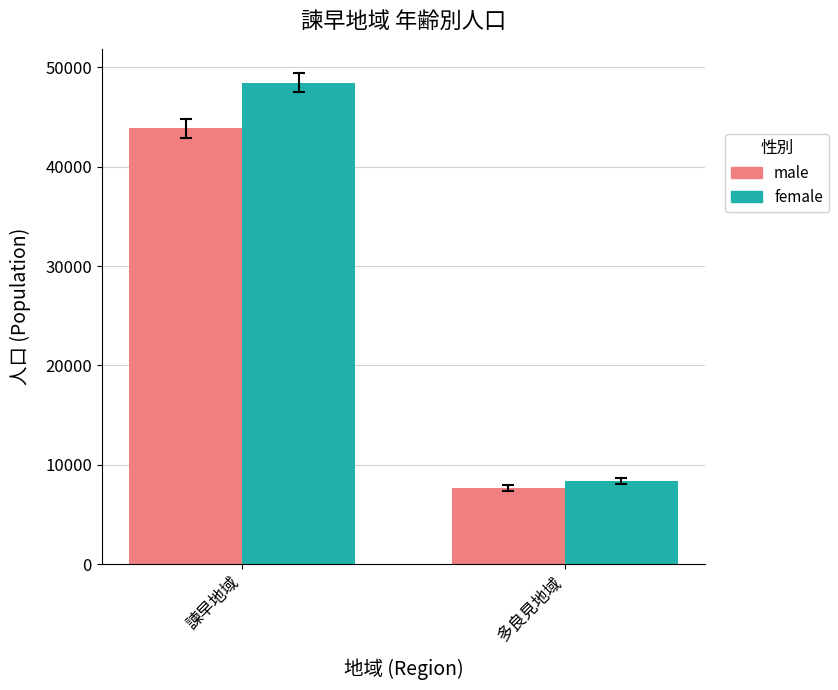

What is the difference between the maximum and minimum values in the male series?

36220